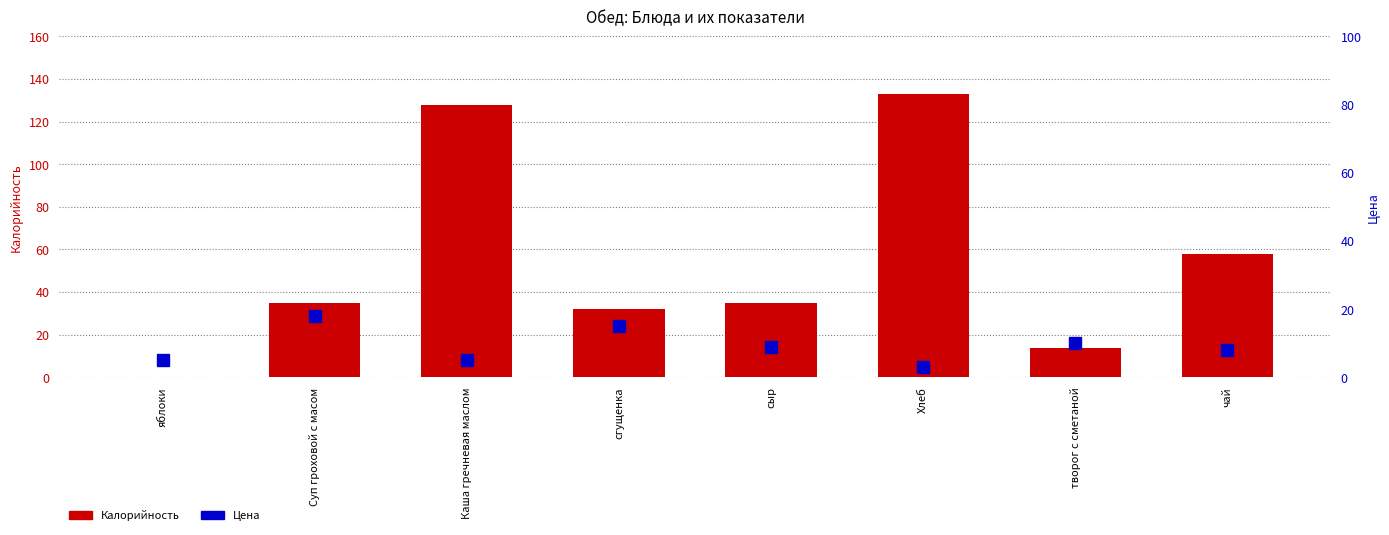

What is the value of the Калорийность bar at the 4th from the left?

32.0